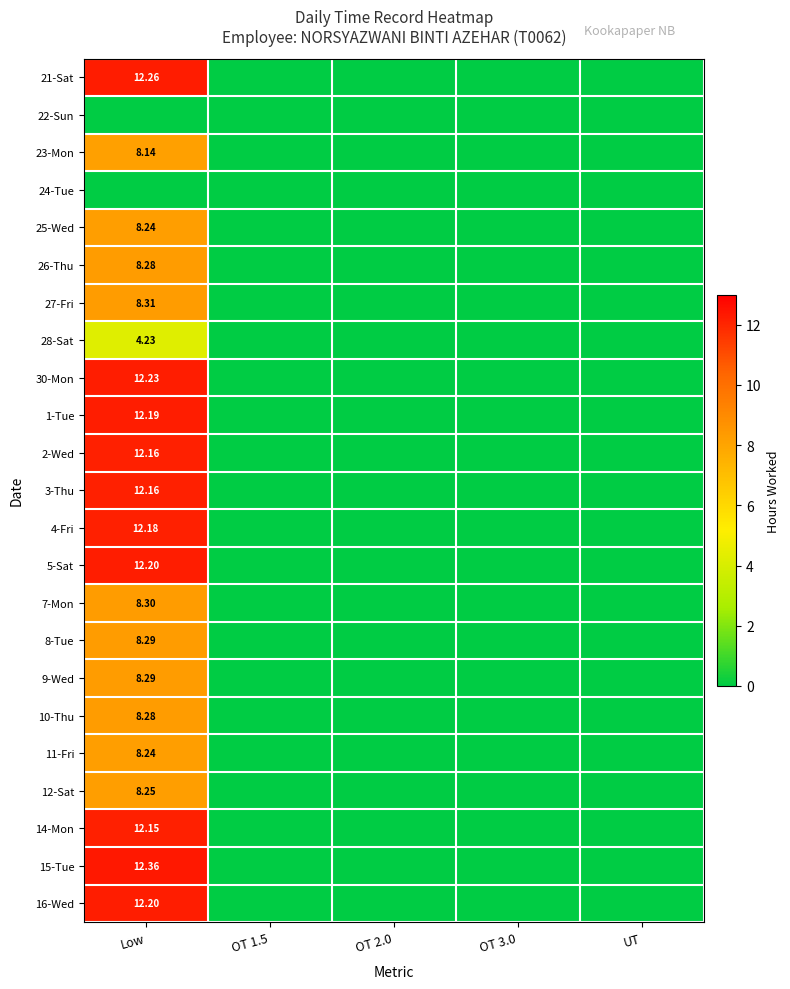

Is the value of 12-Sat at OT 2.0 greater than the value of 7-Mon at UT?

No